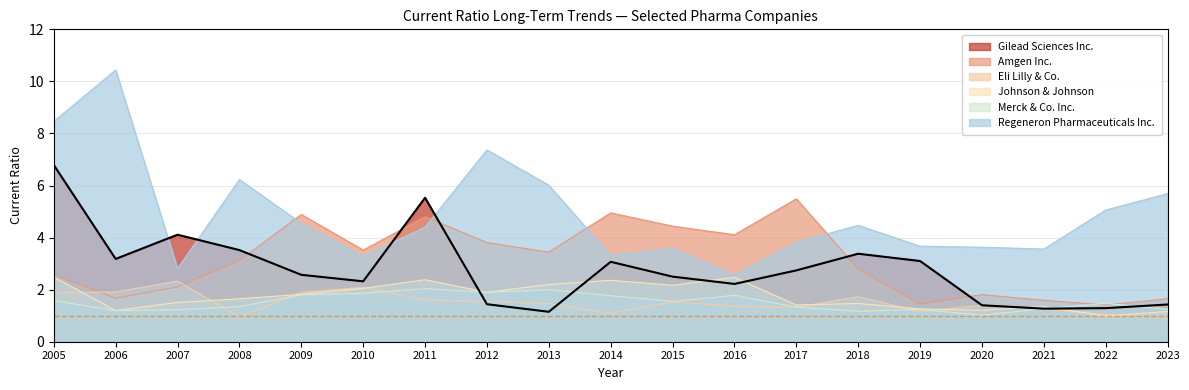

What is the difference between the Amgen Inc. values at 2016 and 2011?

0.7